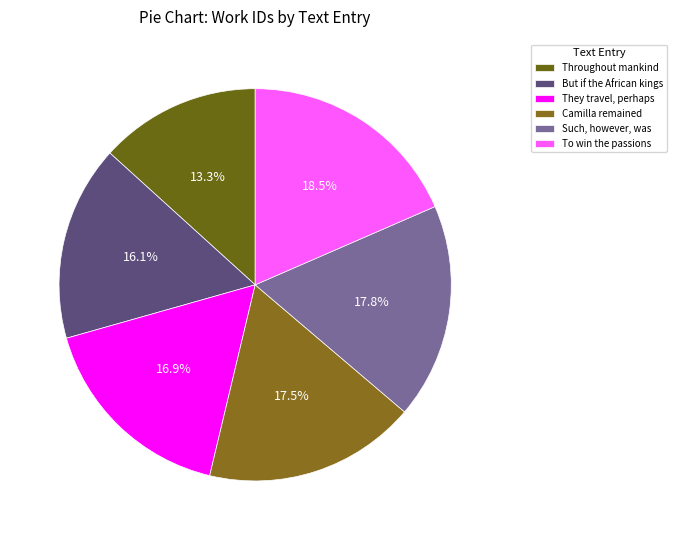

What is the ratio of the value at But if the African kings to the value at Such, however, was?

0.9